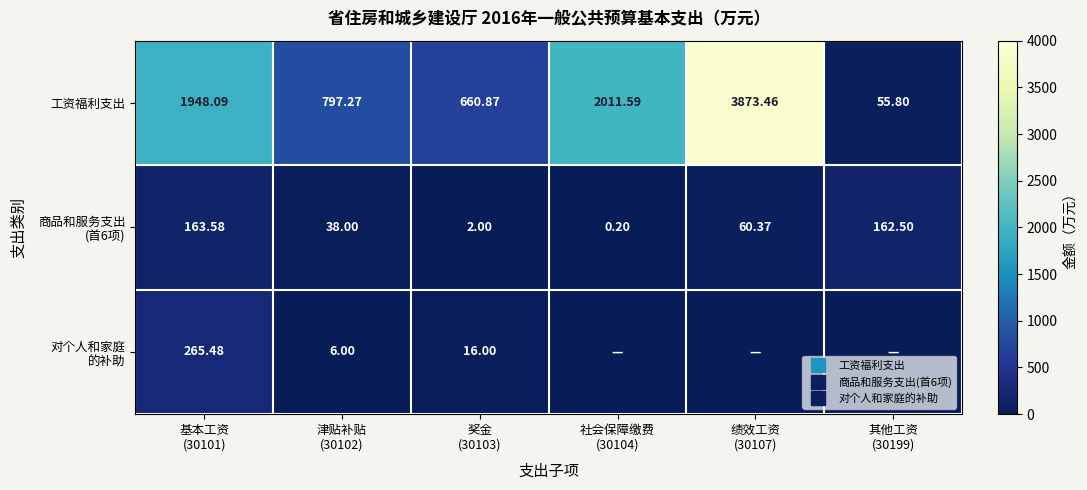

Where does the 工资福利支出 series first go above 1948?

基本工资 (30101)